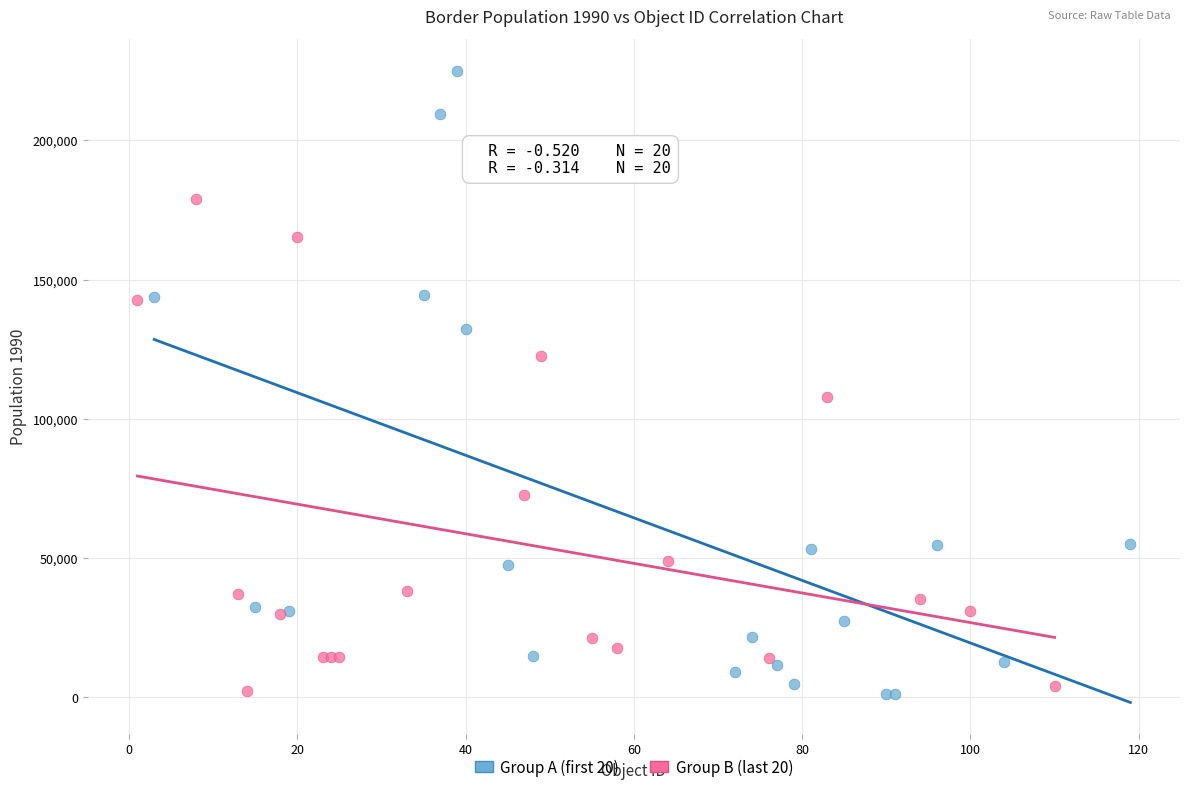

Which series has the widest spread of Y values?

Group A (first 20)